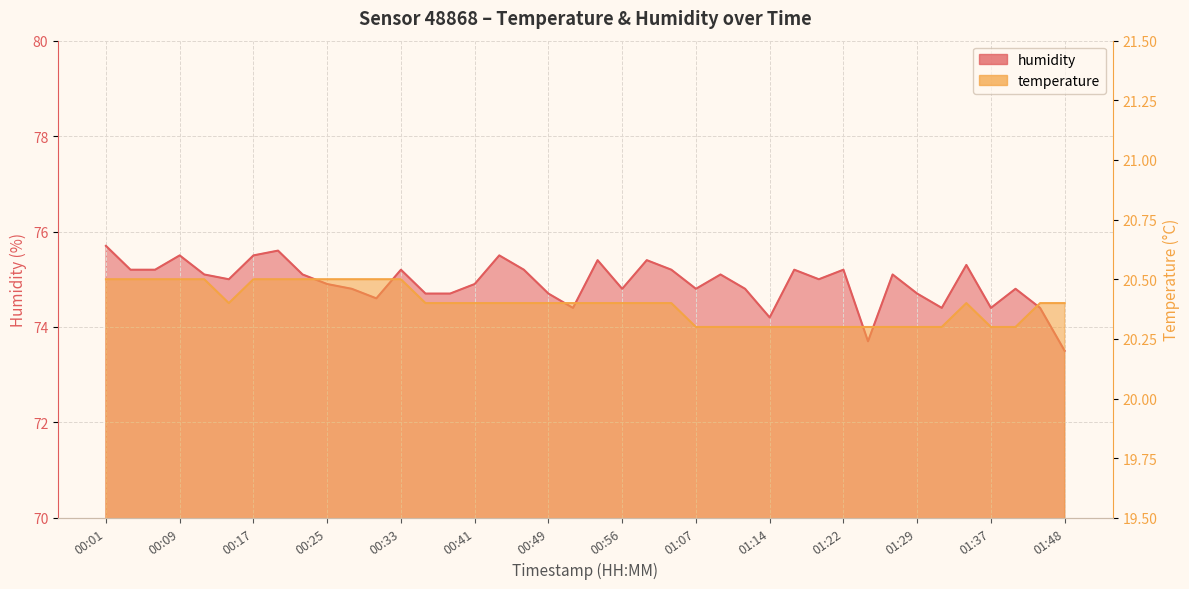

True or false: temperature has more than 0 interior local peaks.

True